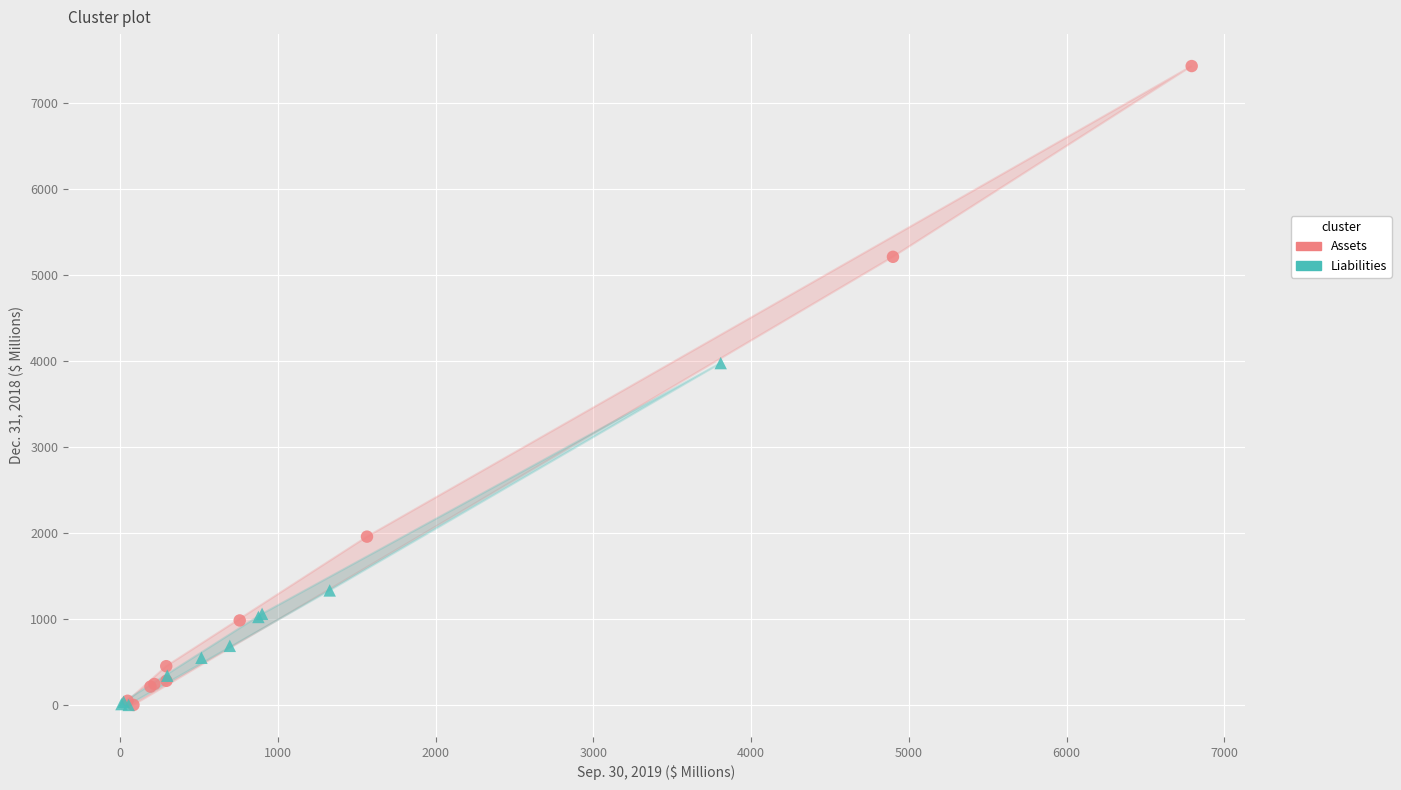

Which series has the largest Y range (max minus min)?

Assets